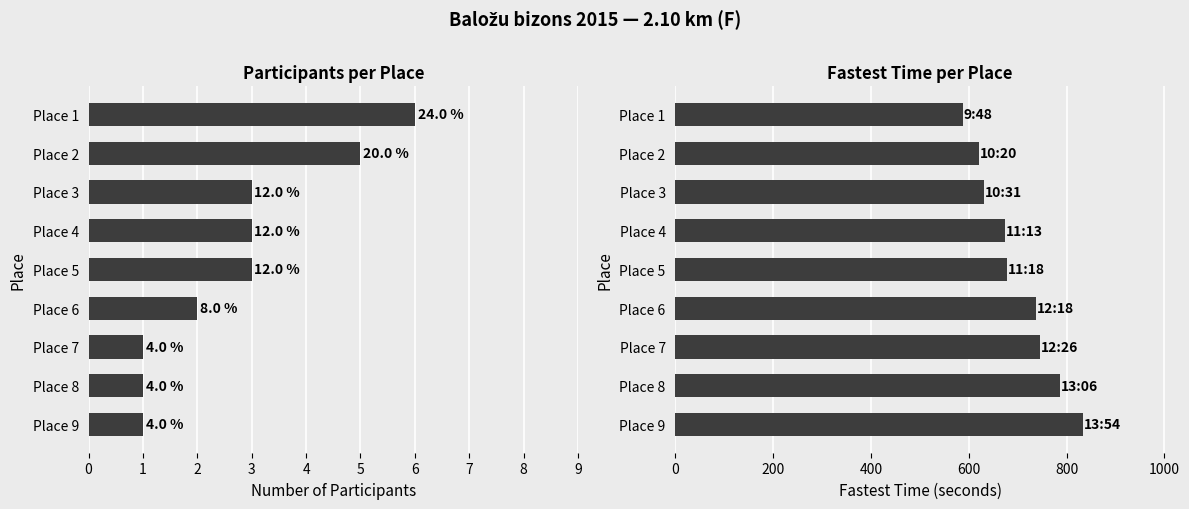

What is the total value across all series at Place 2?

625